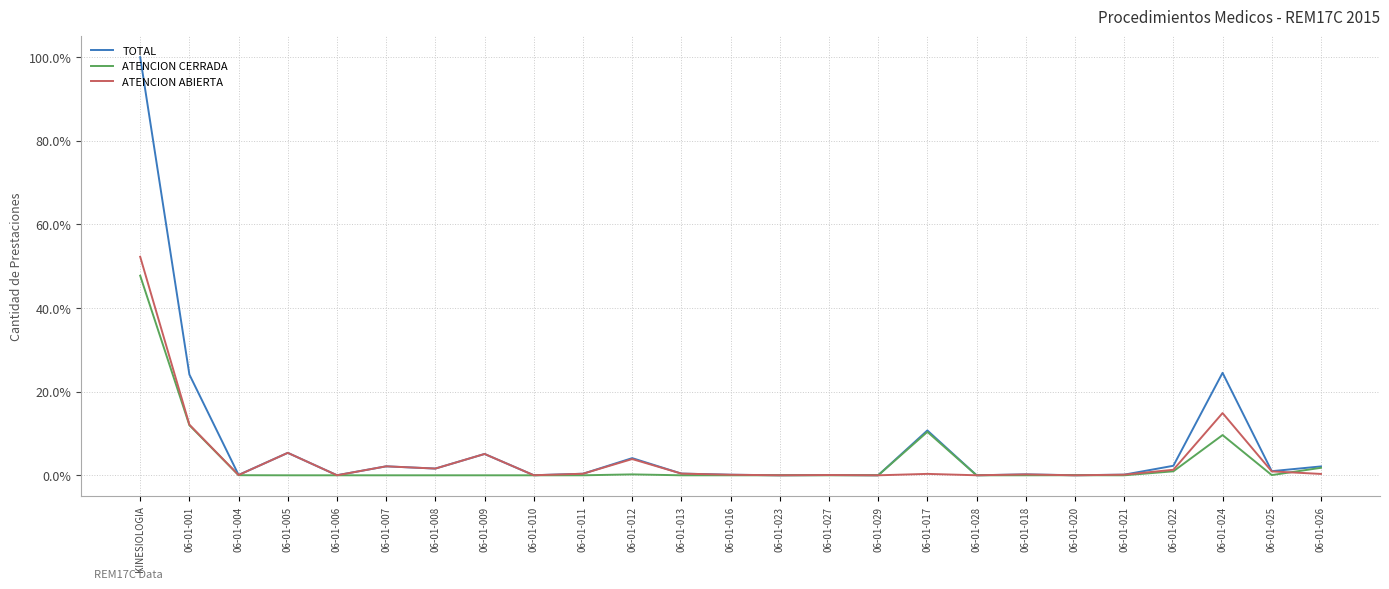

How many lines are shown in the chart?

3